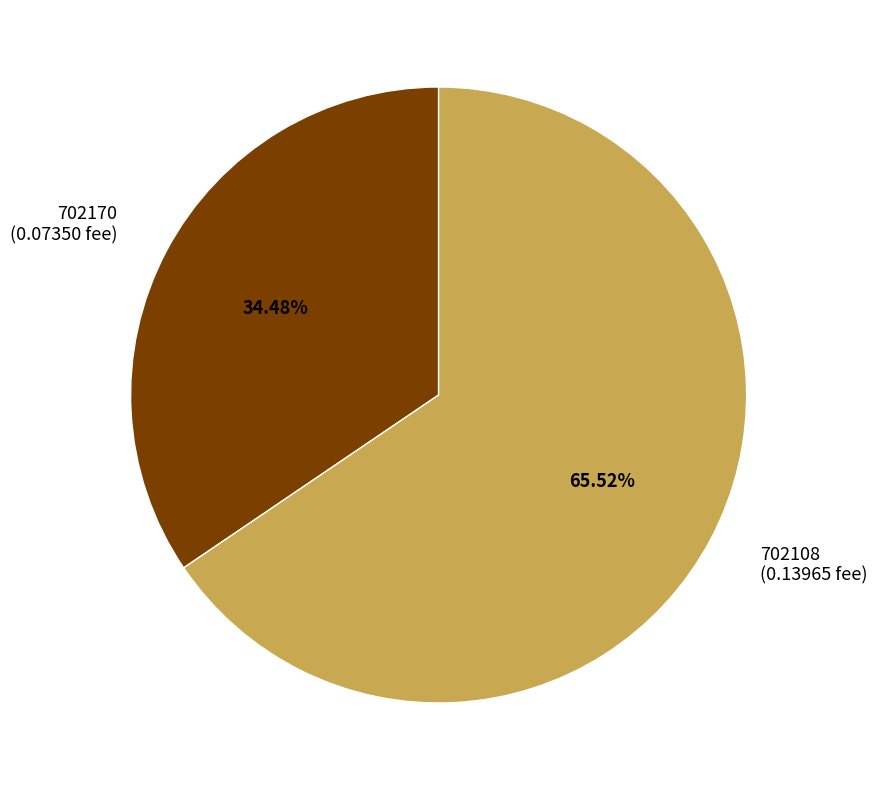

Which category accounts for the majority?

702108